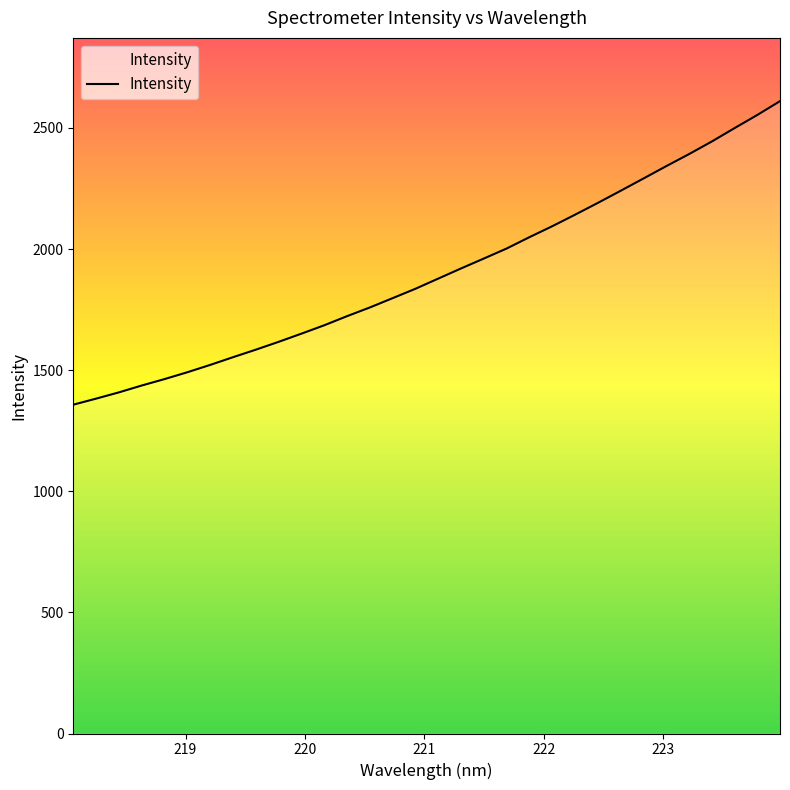

What is the minimum value shown in the chart?

1357.5